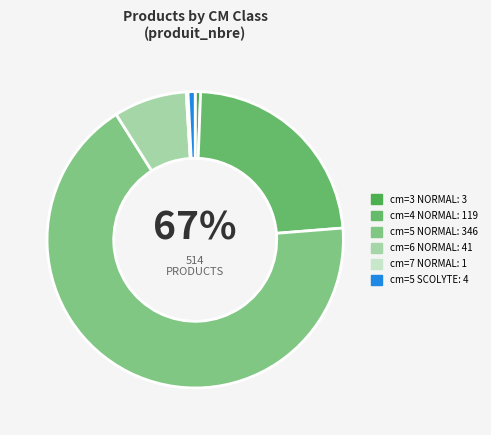

Rank the categories by value from highest to lowest.

cm=5 NORMAL, cm=4 NORMAL, cm=6 NORMAL, cm=5 SCOLYTE, cm=3 NORMAL, cm=7 NORMAL